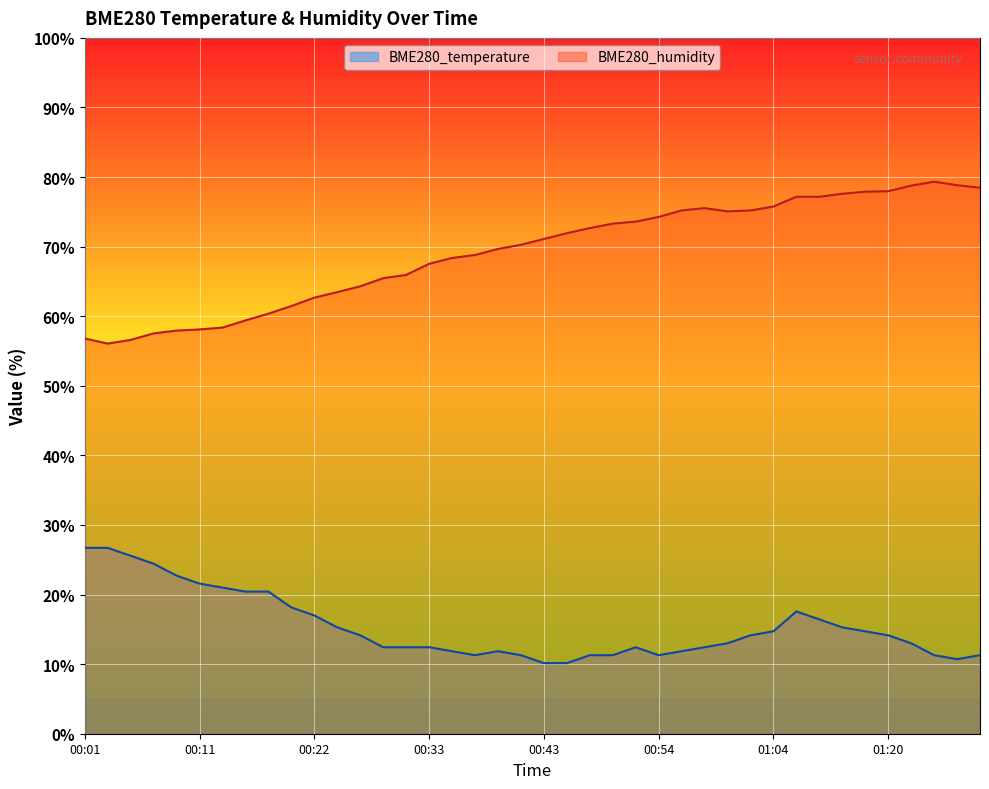

What position from the left is 00:24?

12